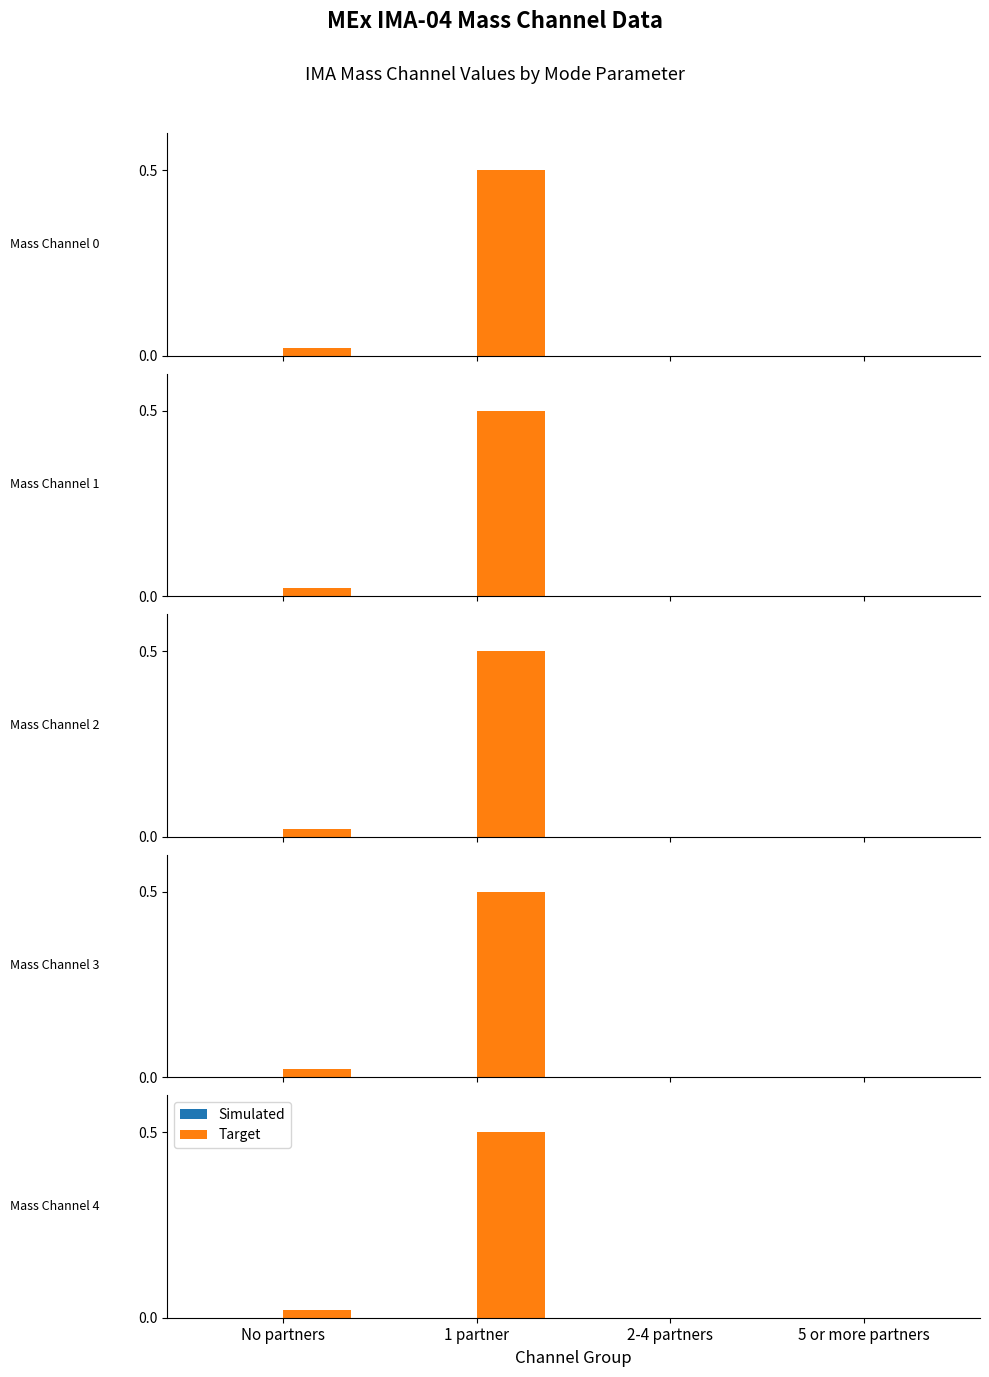

What are all the series names shown in the legend?

Simulated, Target